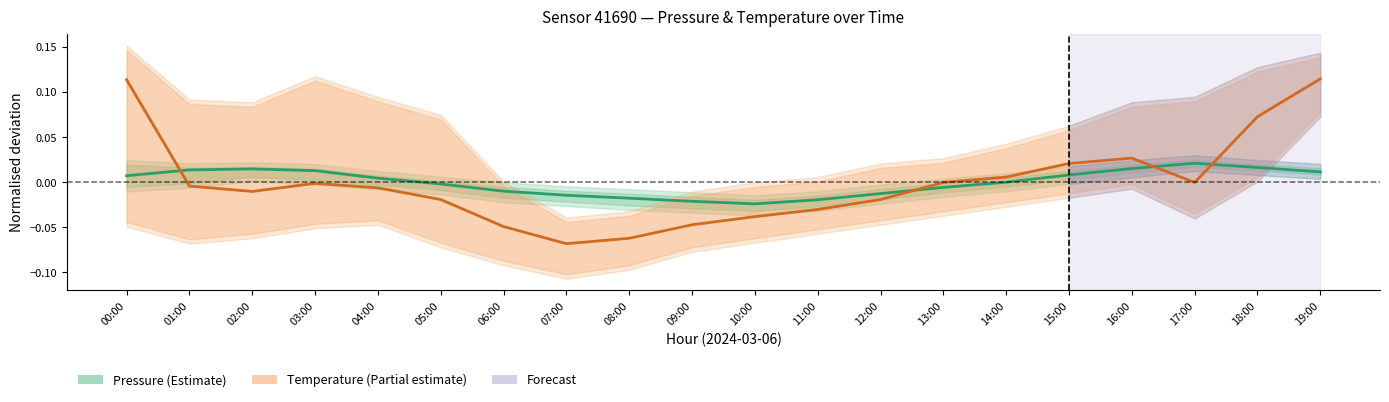

Reading left to right, what are all the values shown in this chart?

Pressure estimate: 0.0	0.0	0.0	0.0	0.0	-0.0	-0.0	-0.0	-0.0	-0.0	-0.0	-0.0	-0.0	-0.0	0.0	0.0	0.0	0.0	0.0	0.0
Temperature estimate: 0.1	-0.0	-0.0	-0.0	-0.0	-0.0	-0.0	-0.1	-0.1	-0.0	-0.0	-0.0	-0.0	-0.0	0.0	0.0	0.0	-0.0	0.1	0.1